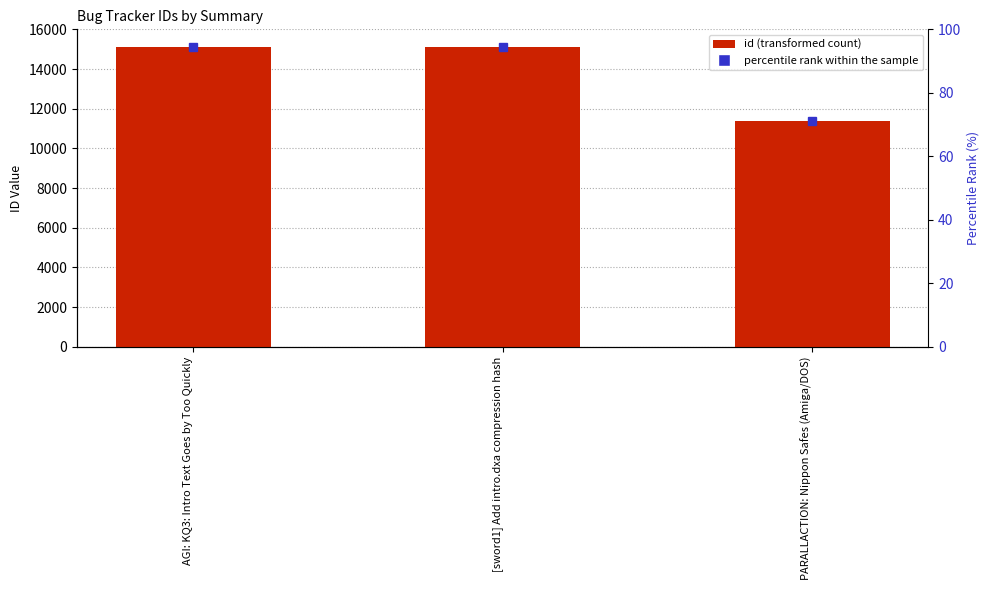

The chart shows a value of 20181 at [sword1] Add intro.dxa compression hash. True or false?

False